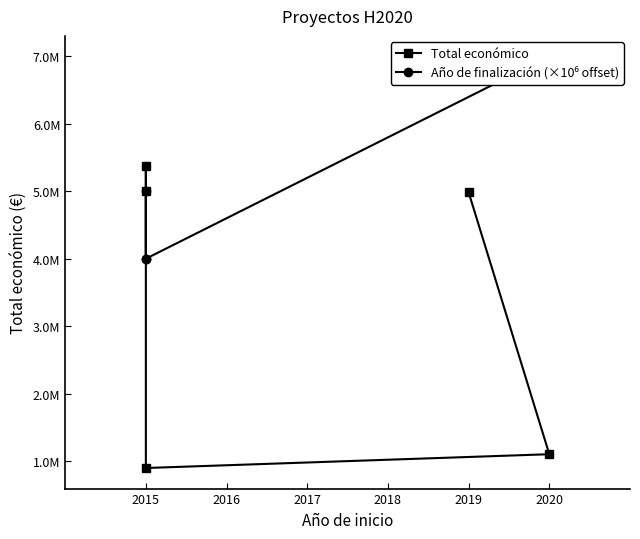

List the series in order of their peak value, highest first.

Año de finalización (×10⁶ offset), Total económico